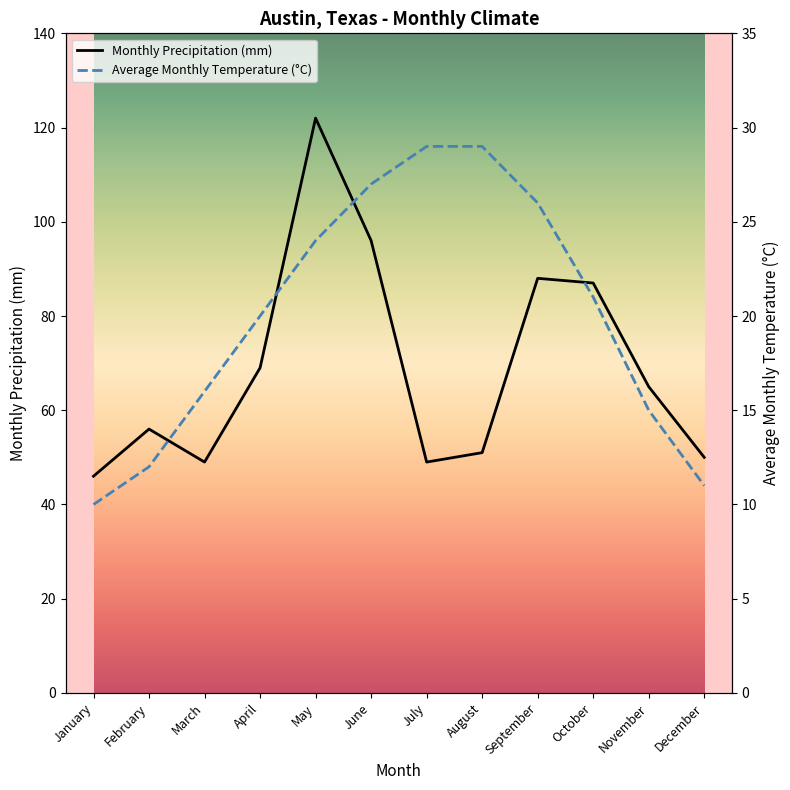

What are all the series names shown in the legend?

Monthly Precipitation (mm), Average Monthly Temperature (°C)